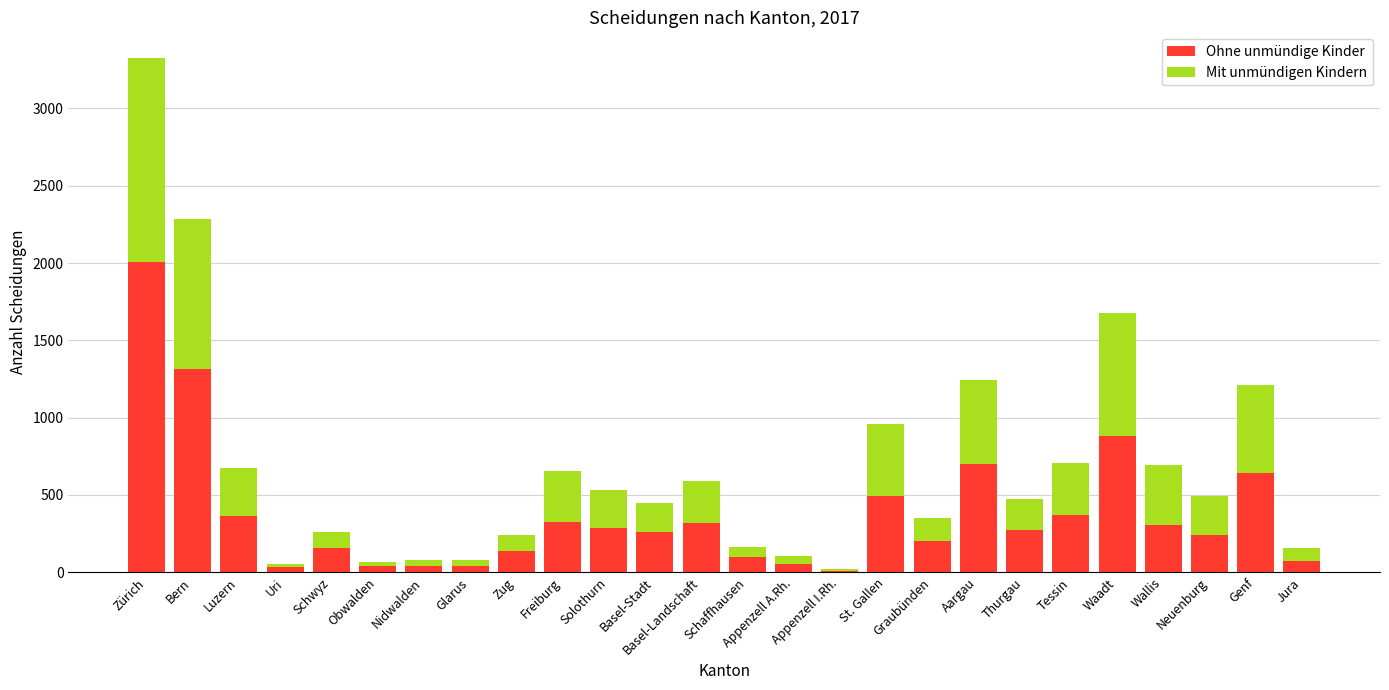

What is the sum of all Ohne unmündige Kinder values?

9670